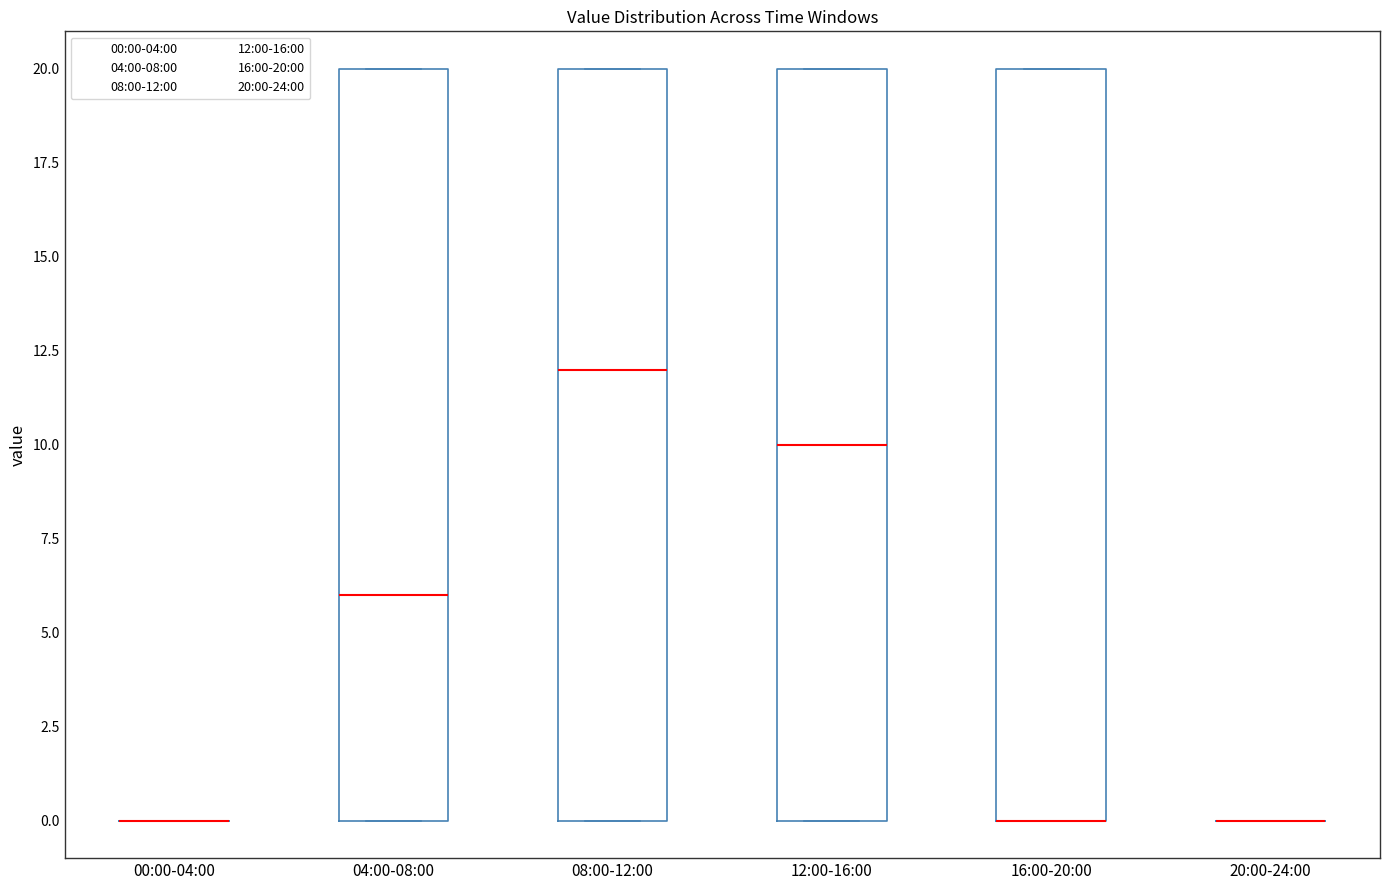

Reading left to right, transcribe this box plot: for each box, give where its median line is, the range the box spans, and where its two whiskers end, as read against the y-axis. The values are not printed on the chart, so give them approximately, as read against the axis.

00:00-04:00: box collapsed to a line at 0, whiskers 0 to 0
04:00-08:00: median 6, box 0 to 20, whiskers 0 to 20
08:00-12:00: median 12, box 0 to 20, whiskers 0 to 20
12:00-16:00: median 10, box 0 to 20, whiskers 0 to 20
16:00-20:00: median 0 (drawn on the box's lower edge), box 0 to 20, whiskers 0 to 20
20:00-24:00: box collapsed to a line at 0, whiskers 0 to 0